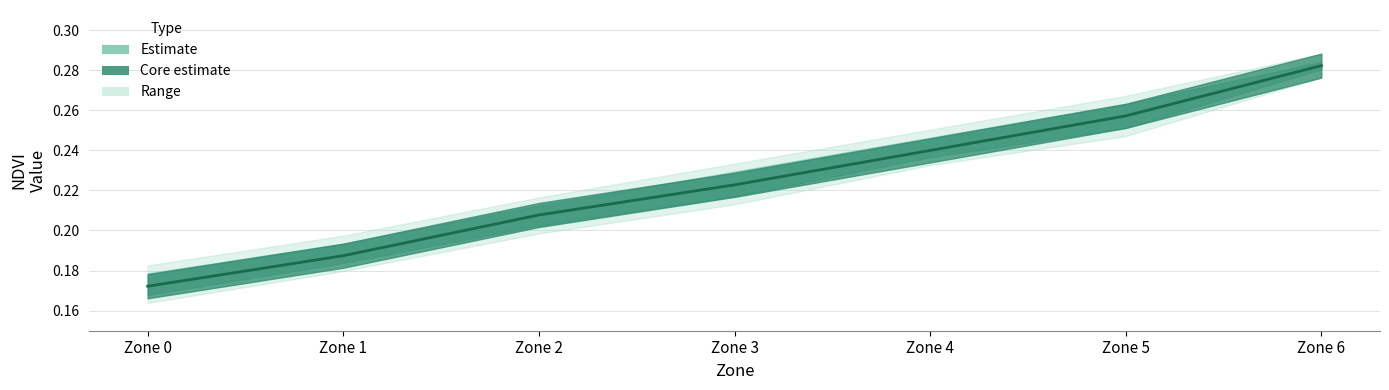

List the labels in order of value, largest first.

Zone 6, Zone 5, Zone 4, Zone 3, Zone 2, Zone 1, Zone 0